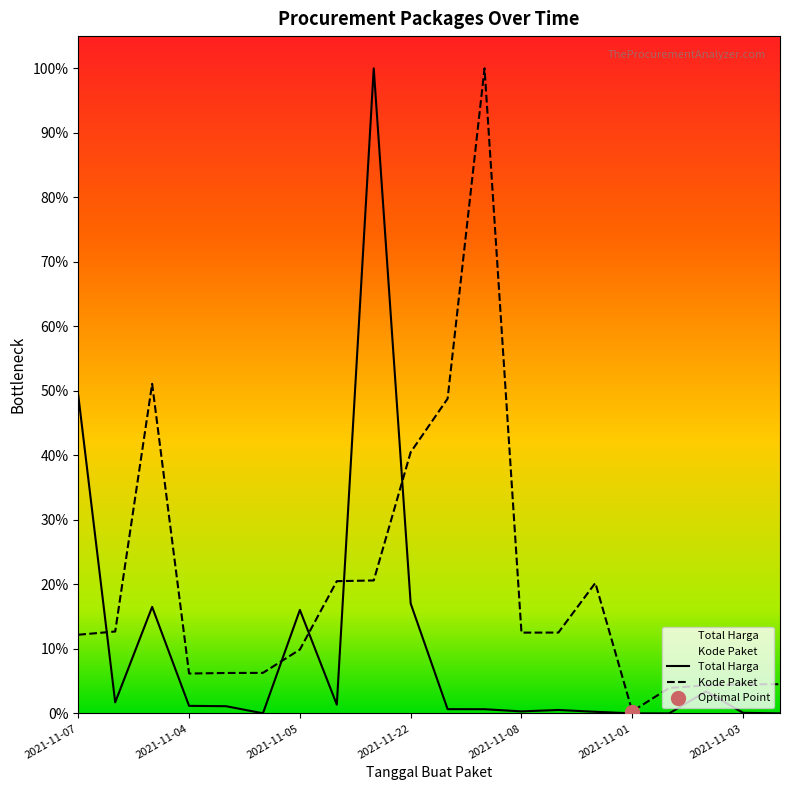

Is this an area chart (filled region under the line)?

No